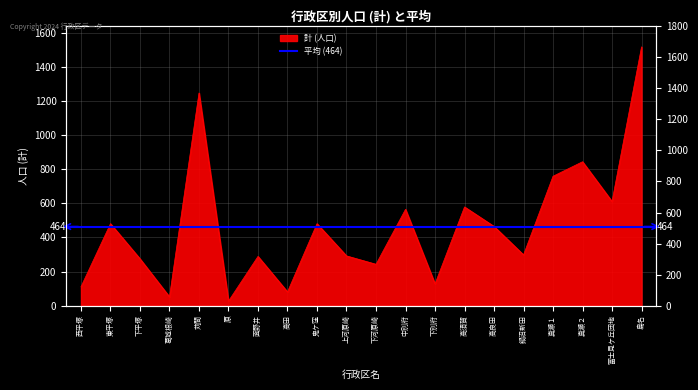

Rank the categories by value from highest to lowest.

島名, 苅間, 真瀬２, 真瀬１, 富士見ケ丘団地, 高須賀, 中別府, 東平塚, 鬼ケ窪, 高良田, 鍋沼新田, 上河原崎, 面野井, 下平塚, 下河原崎, 下別府, 西平塚, 高田, 葛城根崎, 原